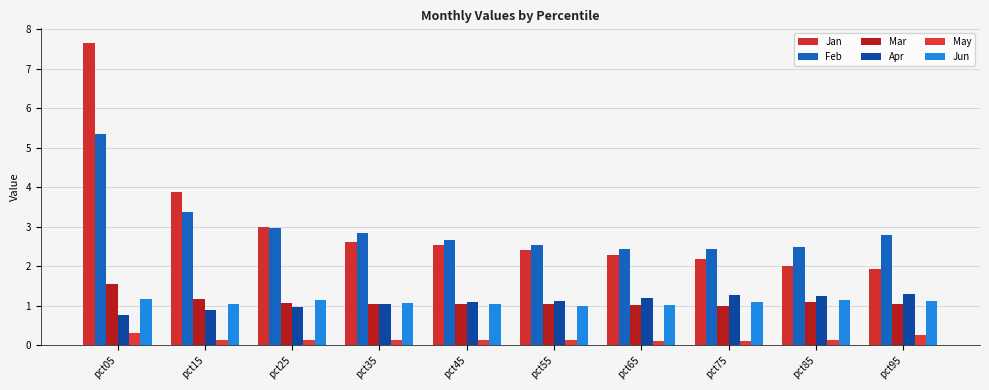

Rank the series at pct25 from lowest to highest value.

May, Apr, Mar, Jun, Feb, Jan